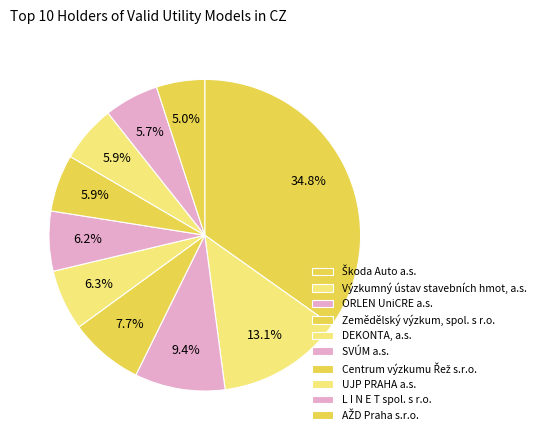

To the nearest percent, what portion does ORLEN UniCRE a.s. represent?

9%